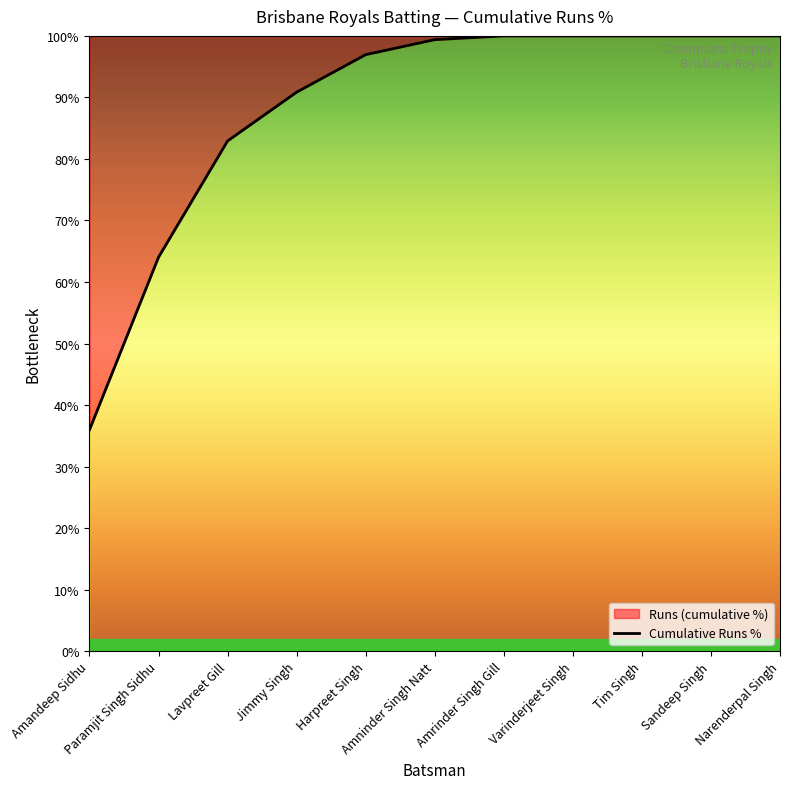

What is the average value?

88.2